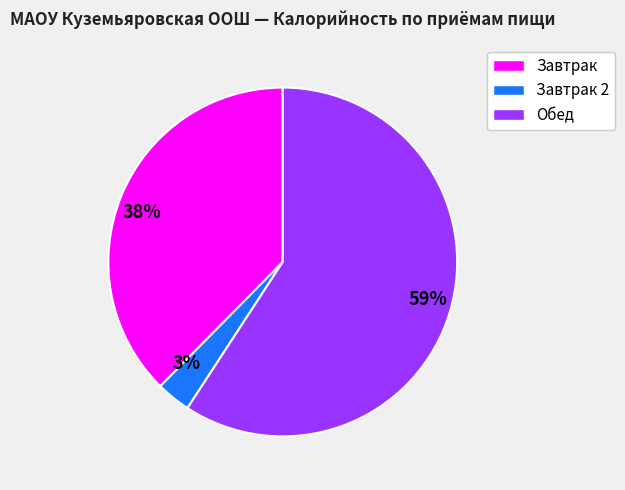

To the nearest percent, what is the average slice percentage?

33%